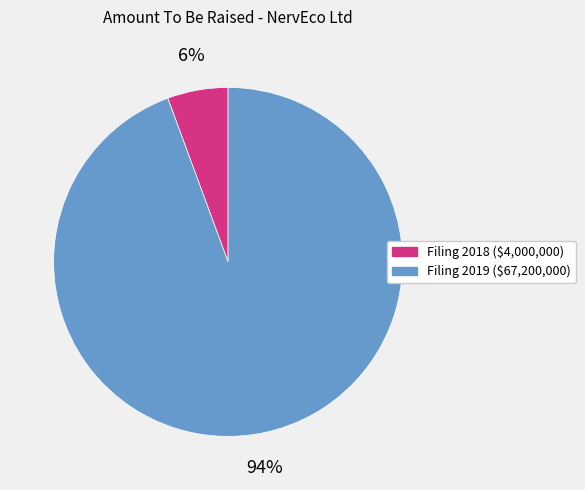

Is there a majority slice in this chart?

Yes